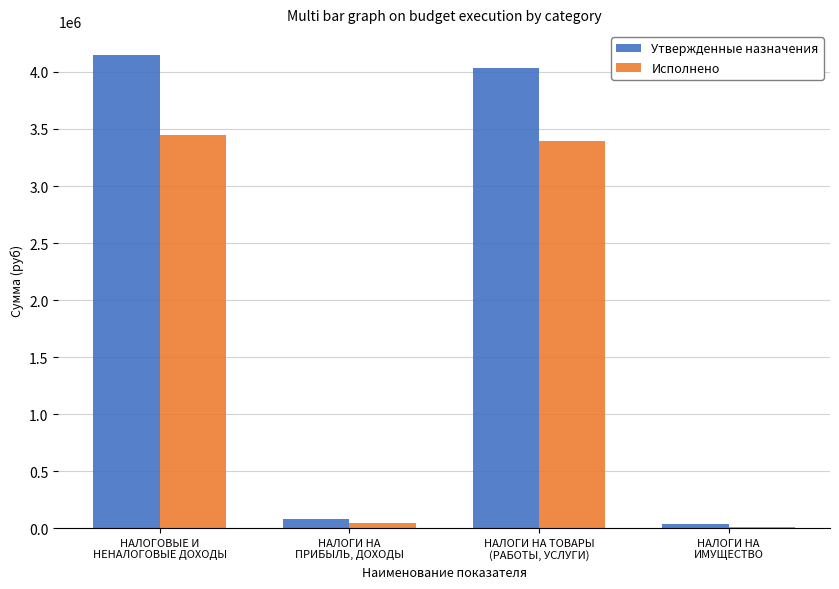

What is the sum of all Утвержденные назначения values?

8302000.0